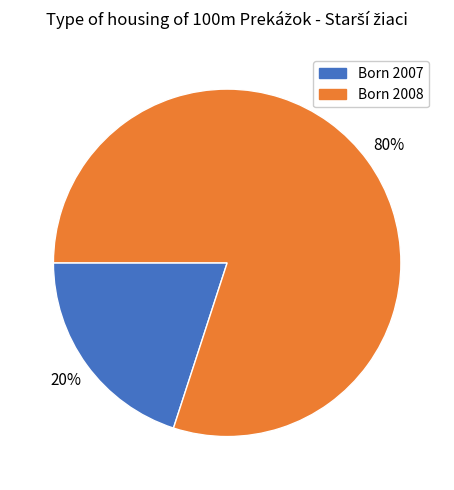

Does any single category account for the majority?

Yes